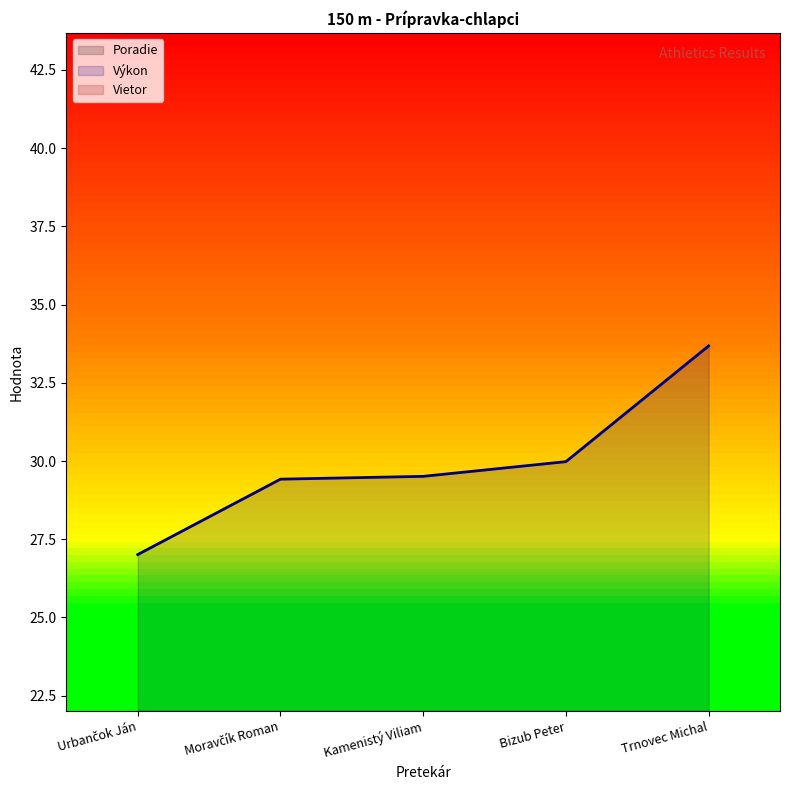

True or false: Výkon has a value of 30.0 at Bizub Peter.

True